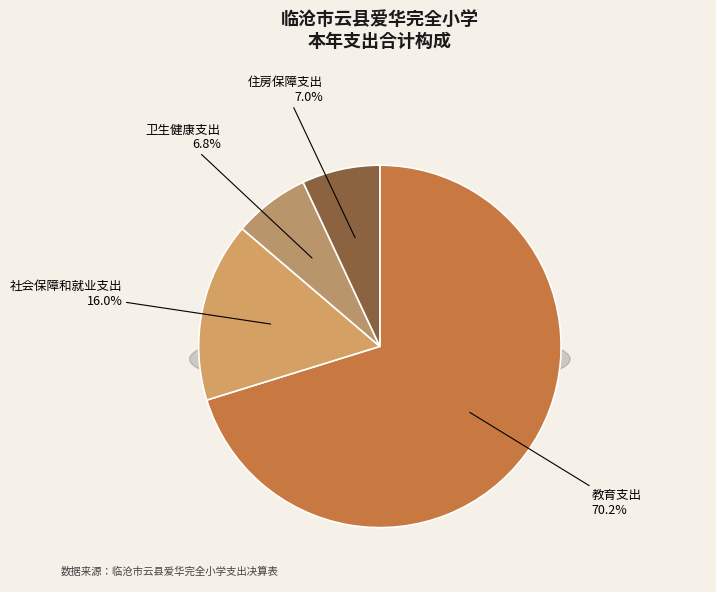

How many slices are in this pie chart?

4